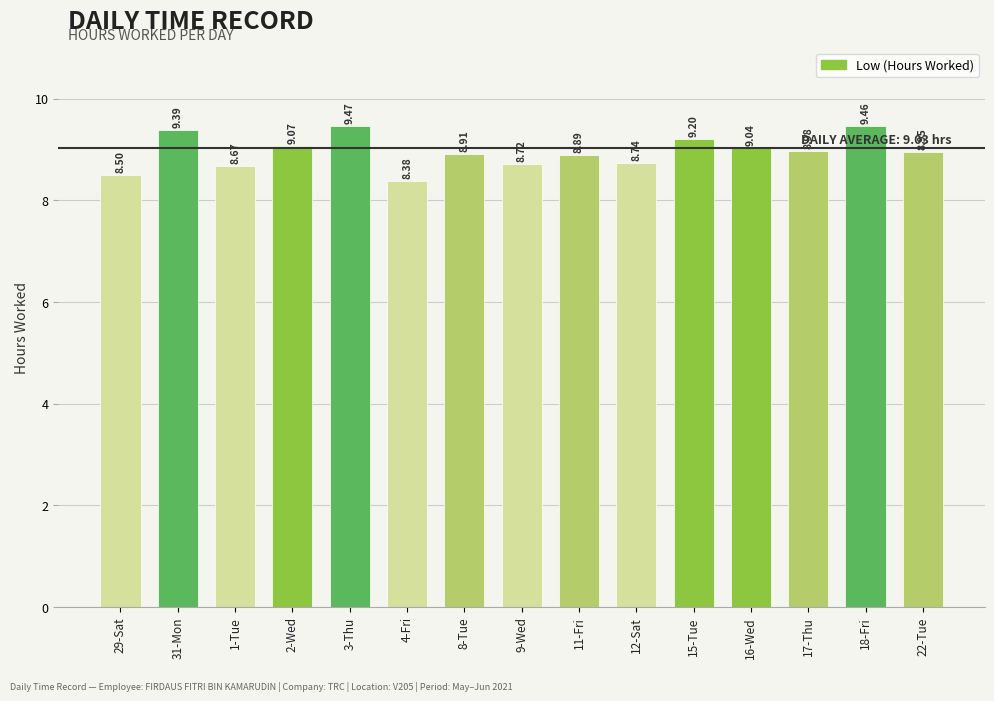

Which category has the highest value across all series?

3-Thu